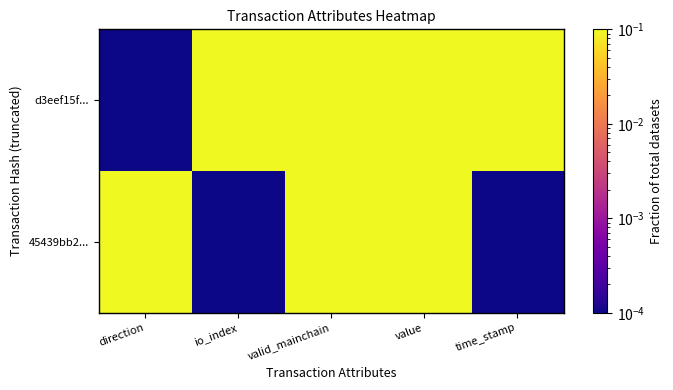

Which has a higher value, valid_mainchain or value?

valid_mainchain